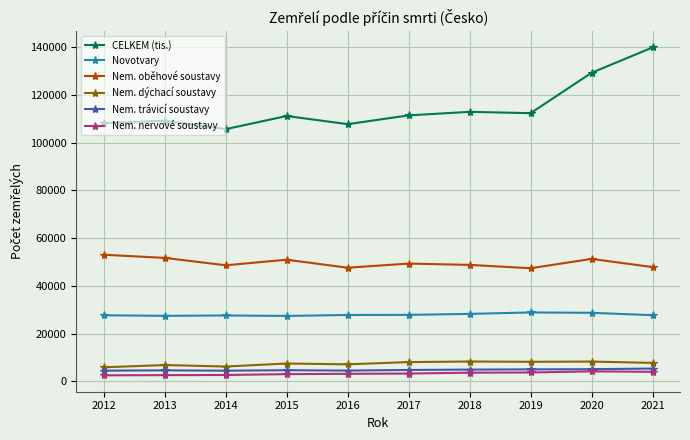

In Nem. dýchací soustavy, how many points are higher than both neighbors (excluding endpoints)?

4